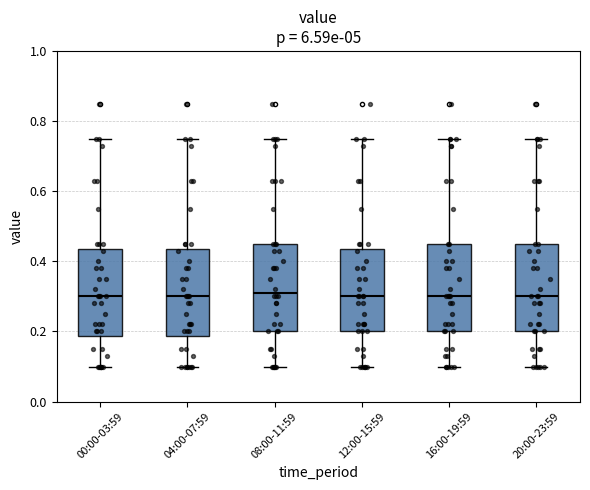

Where does the median line of the box for 12:00-15:59 sit on the y-axis? The values are not printed on the chart, so give them approximately, as read against the axis.

0.30